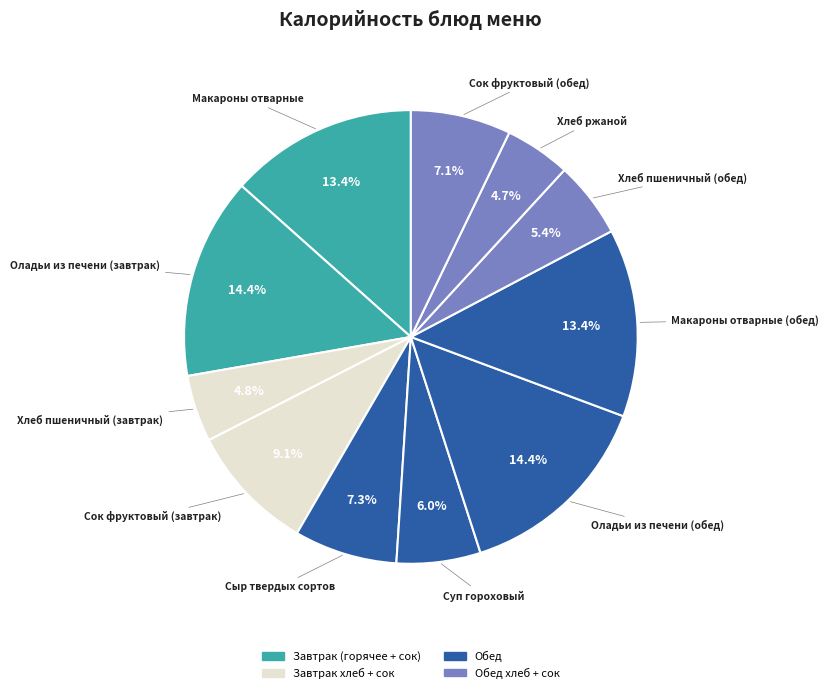

Count the number of slices in the pie.

11